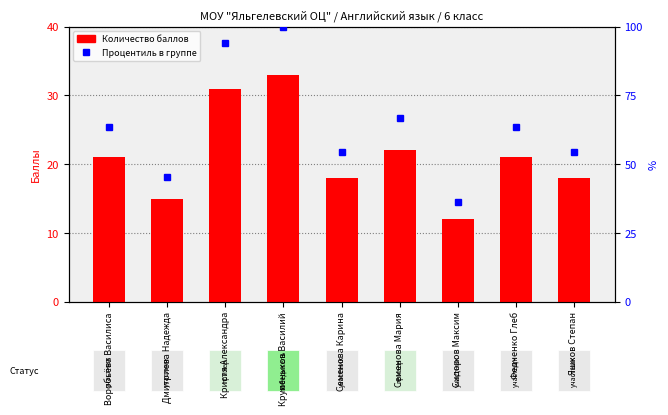

What is the value of the Количество баллов bar at the 5th from the left?

18.0